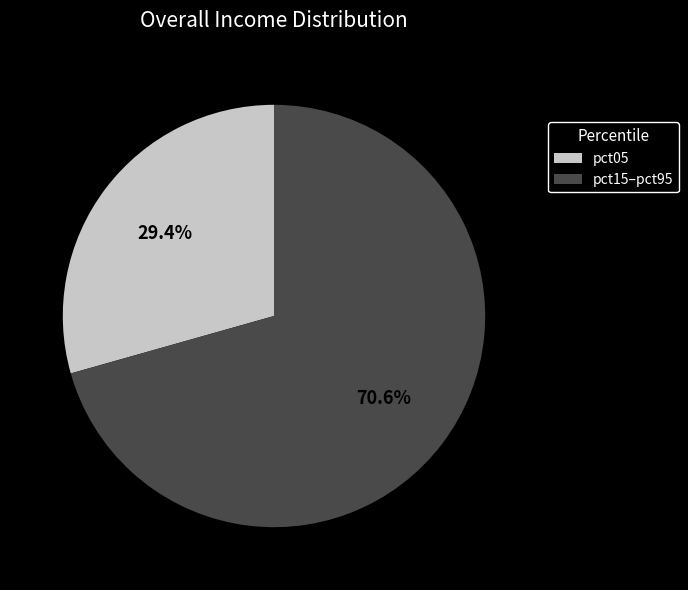

Rank the categories by value from highest to lowest.

pct15–pct95, pct05